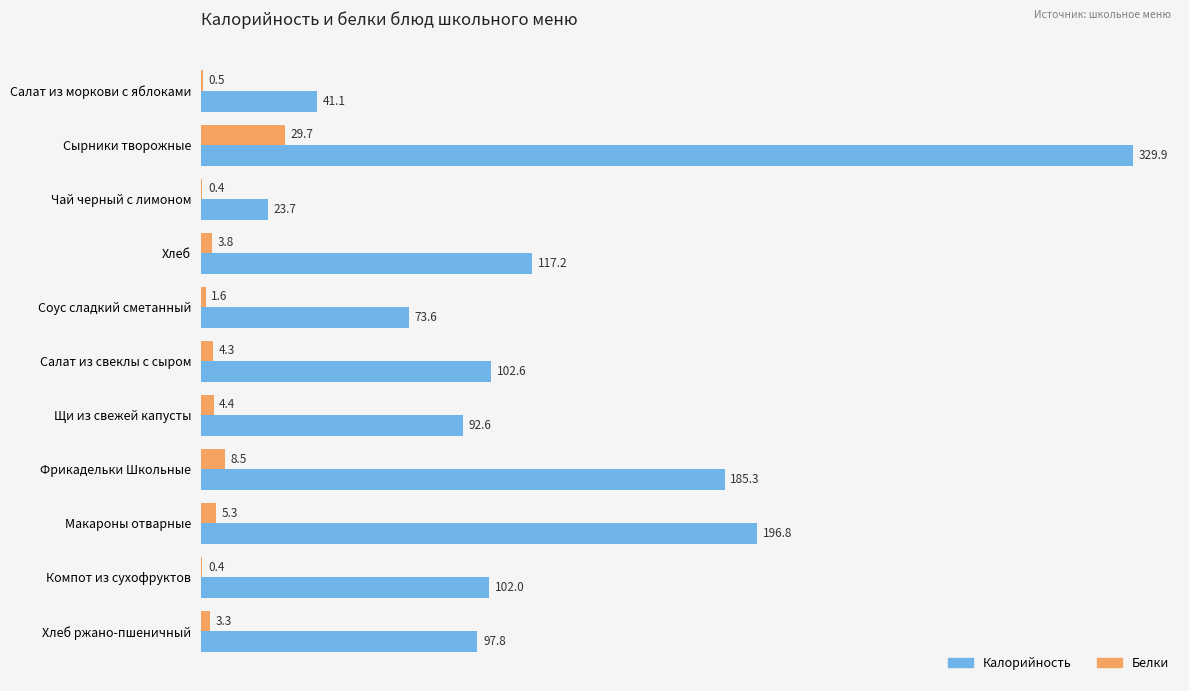

Is it true that Калорийность equals 92.6 at Щи из свежей капусты?

True